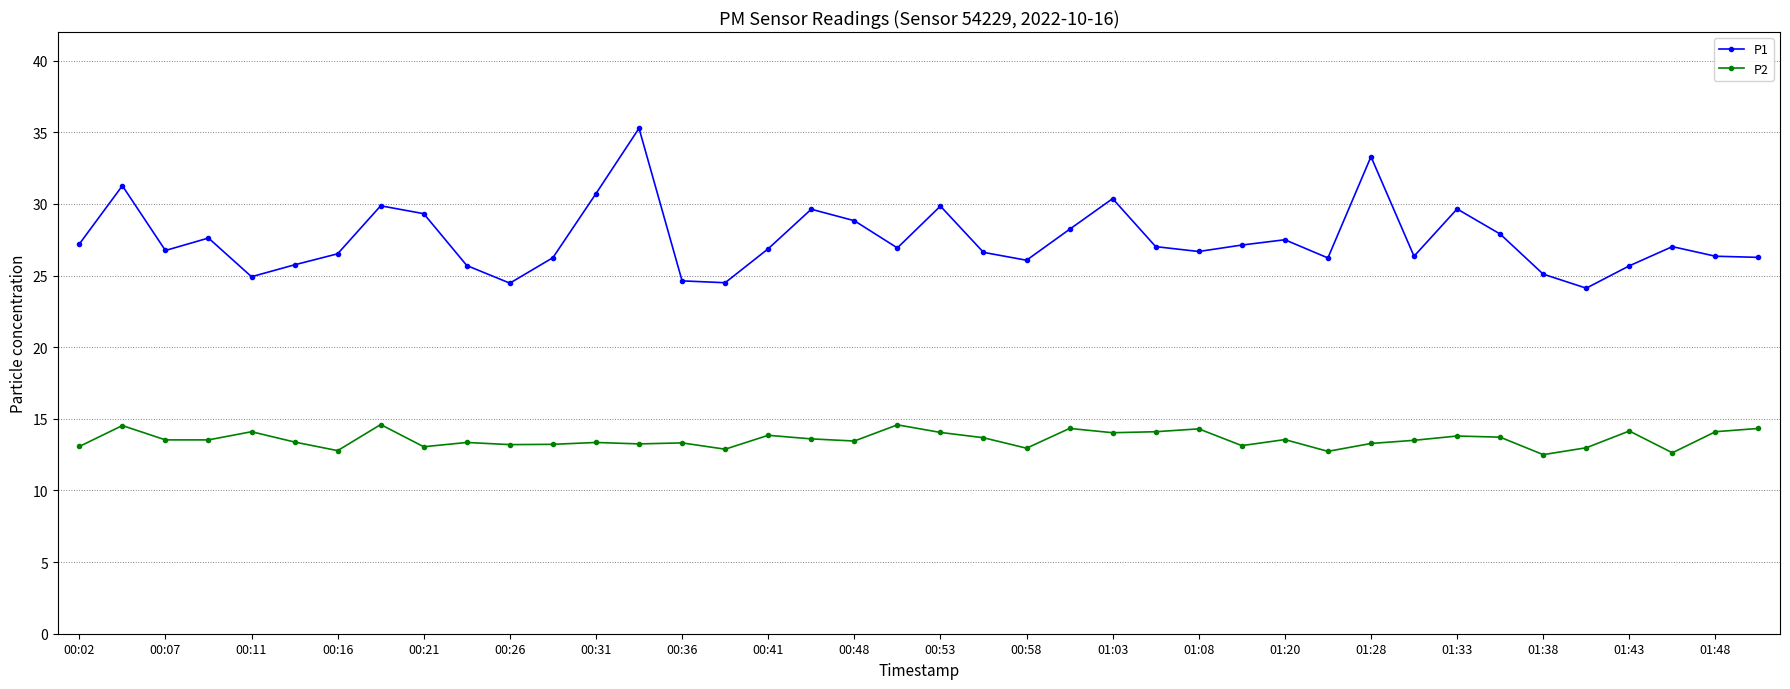

What is the maximum value shown in the chart?

35.3